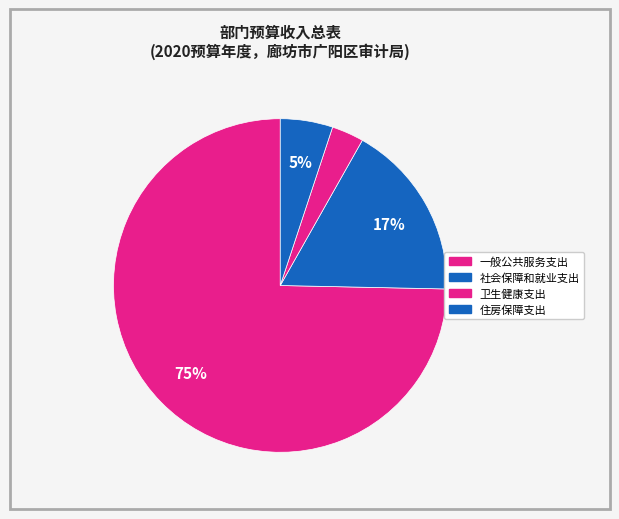

Count the number of slices in the pie.

4